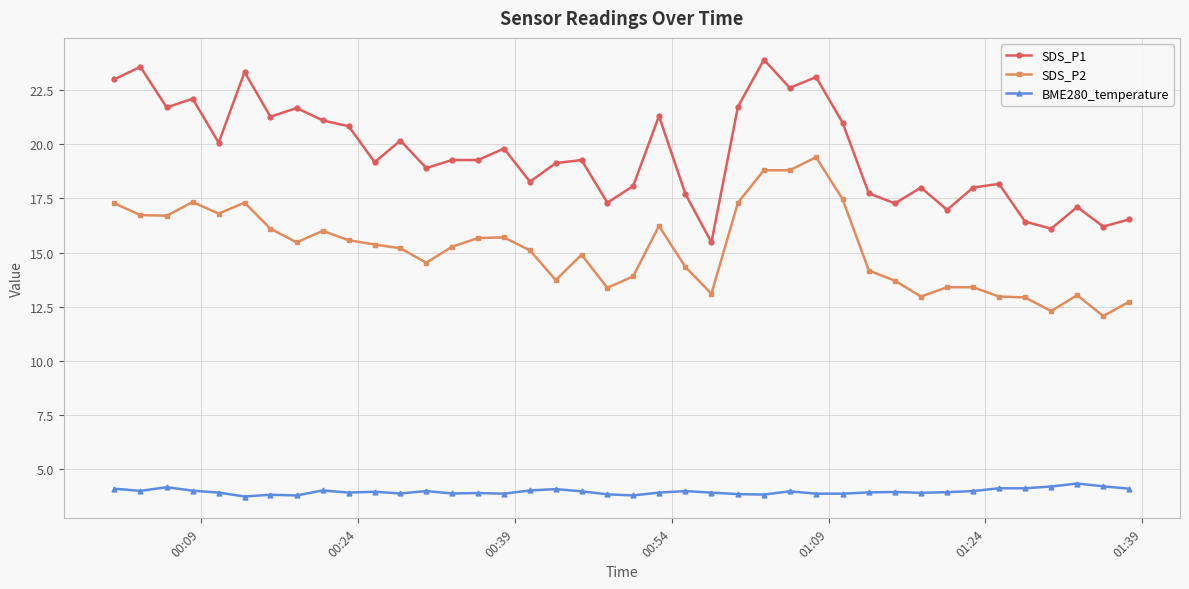

What is the minimum value for BME280_temperature?

3.7